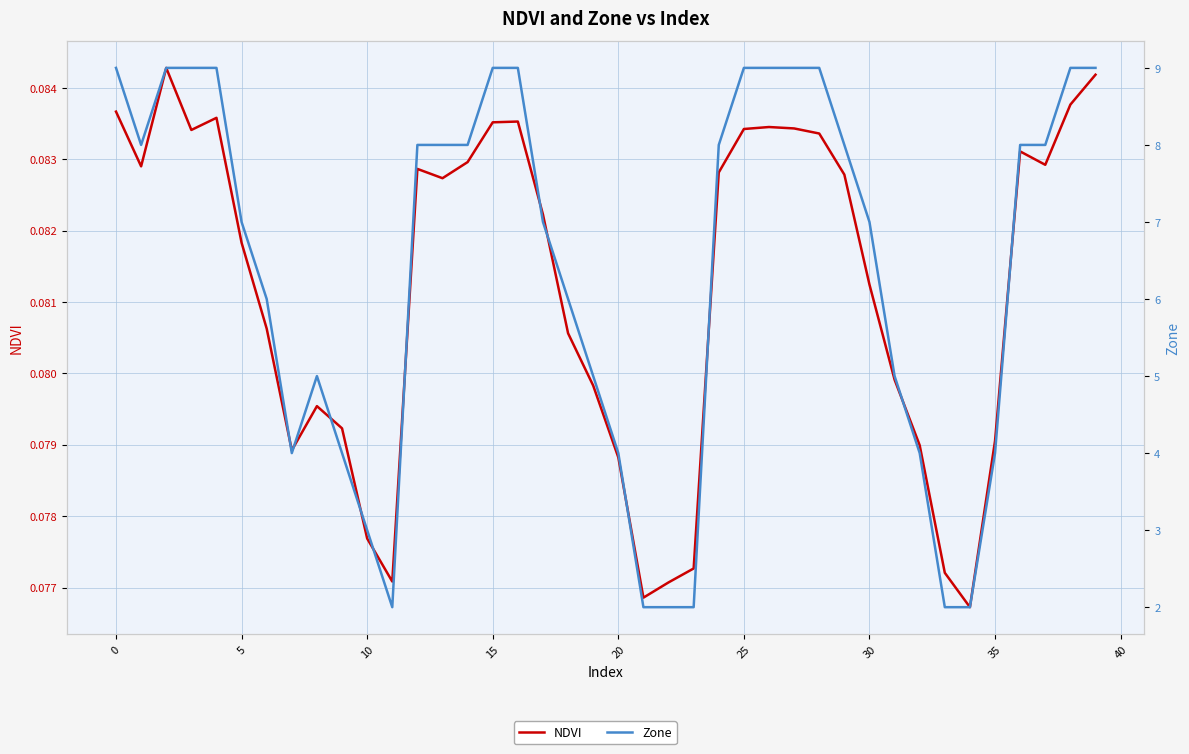

Which has a higher value, 14 or 36?

36